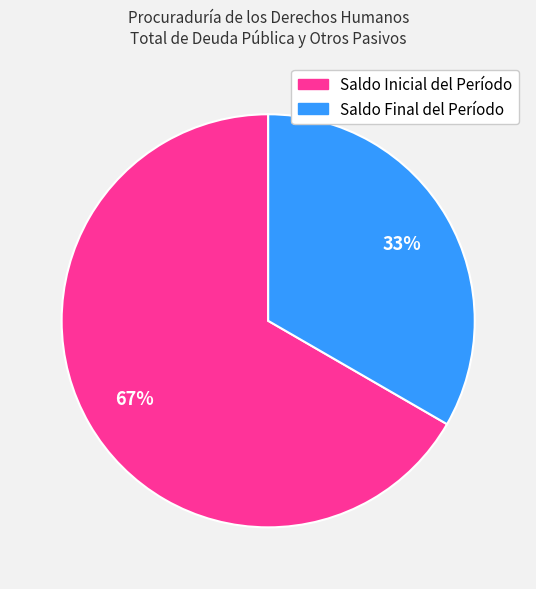

Which category has the biggest portion of the pie?

Saldo Inicial del Período